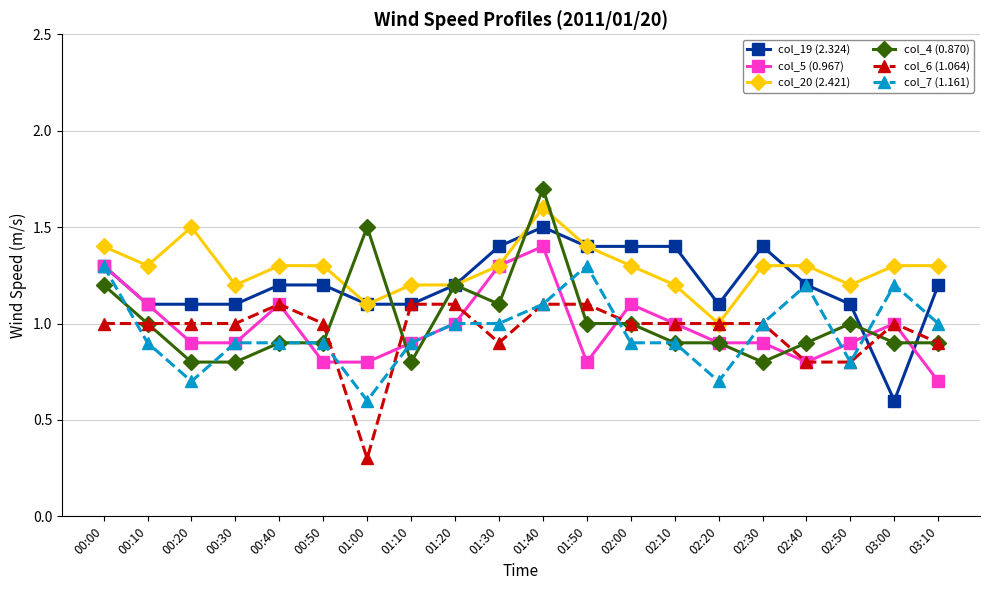

What is the difference between the second highest and second lowest values in the col_7 (1.161) series?

0.6